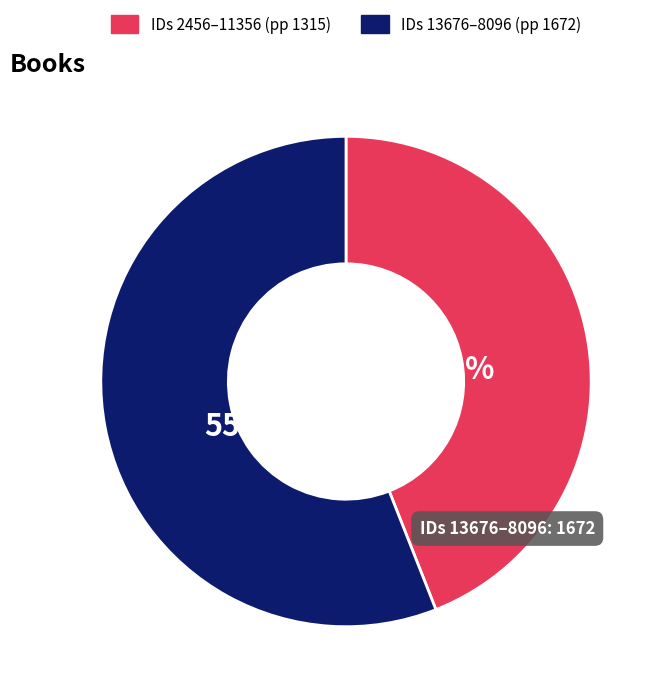

How many segments does this pie chart have?

2